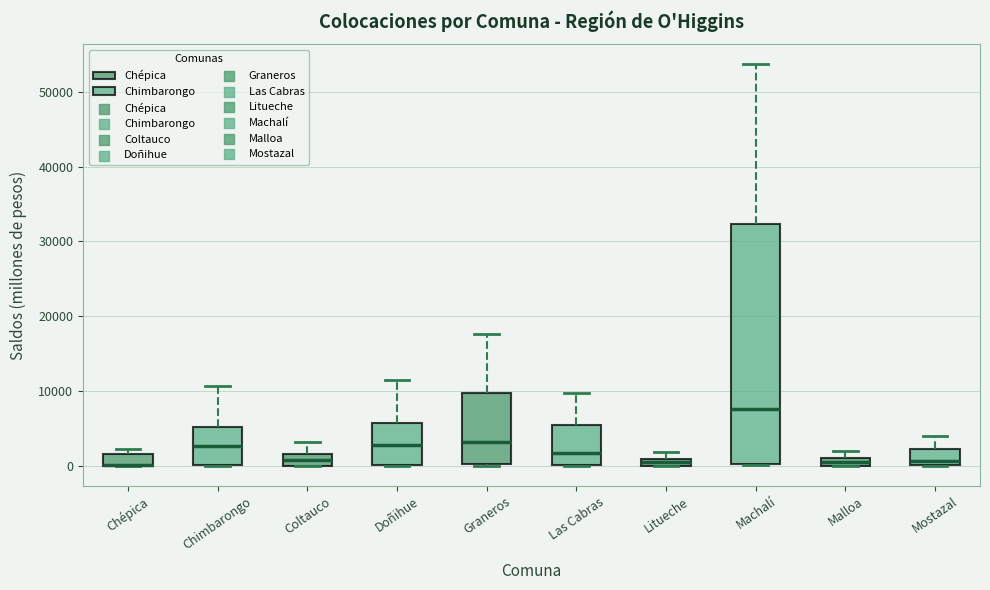

Which box is the tallest, from its lower edge to its upper edge?

Machalí